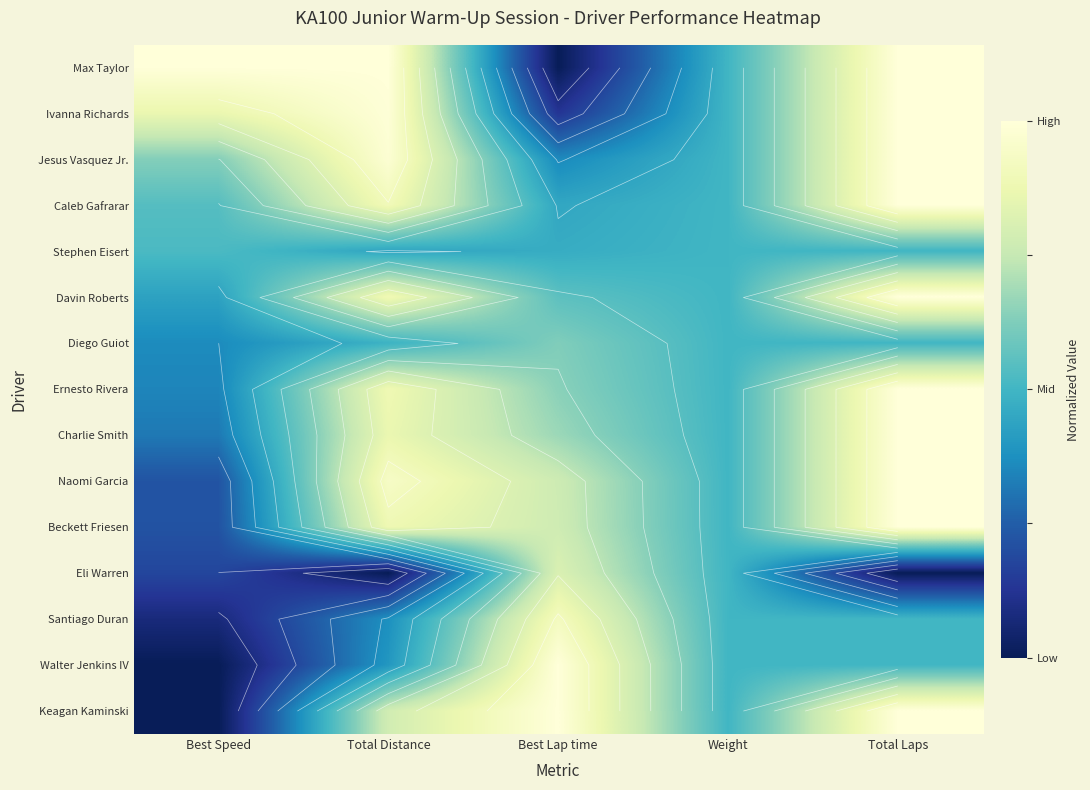

True or false: Naomi Garcia has a value of 0.9 at Total Distance.

True